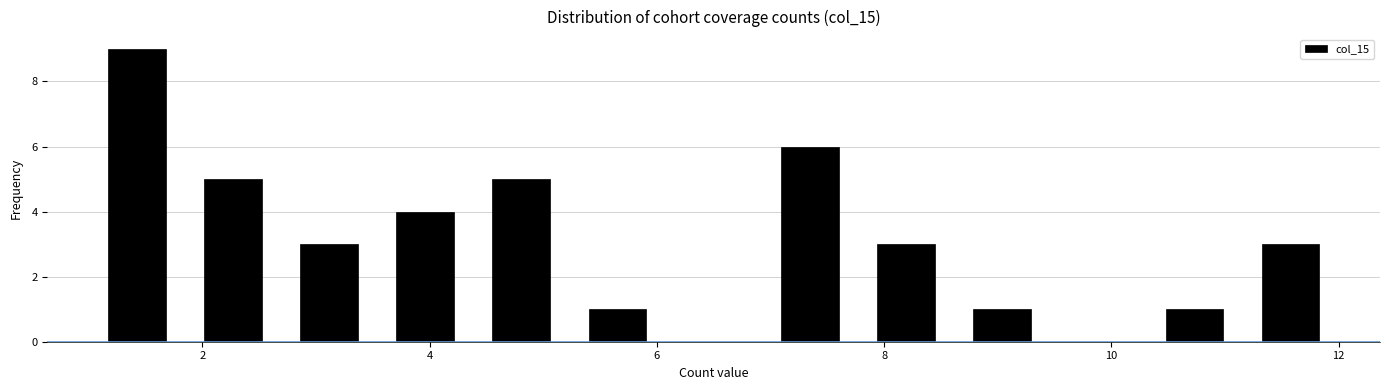

Reading left to right, transcribe this chart: for each bar, give the range it covers on the x-axis and its height. Neither the bar edges nor the heights are printed on the chart, so give them approximately, as read against the axes.

1.0 to 1.8: 9
1.8 to 2.6: 5
2.6 to 3.6: 3
3.6 to 4.4: 4
4.4 to 5.2: 5
5.2 to 6.0: 1
6.0 to 7.0: 0
7.0 to 7.8: 6
7.8 to 8.6: 3
8.6 to 9.4: 1
9.4 to 10.4: 0
10.4 to 11.2: 1
11.2 to 12.0: 3